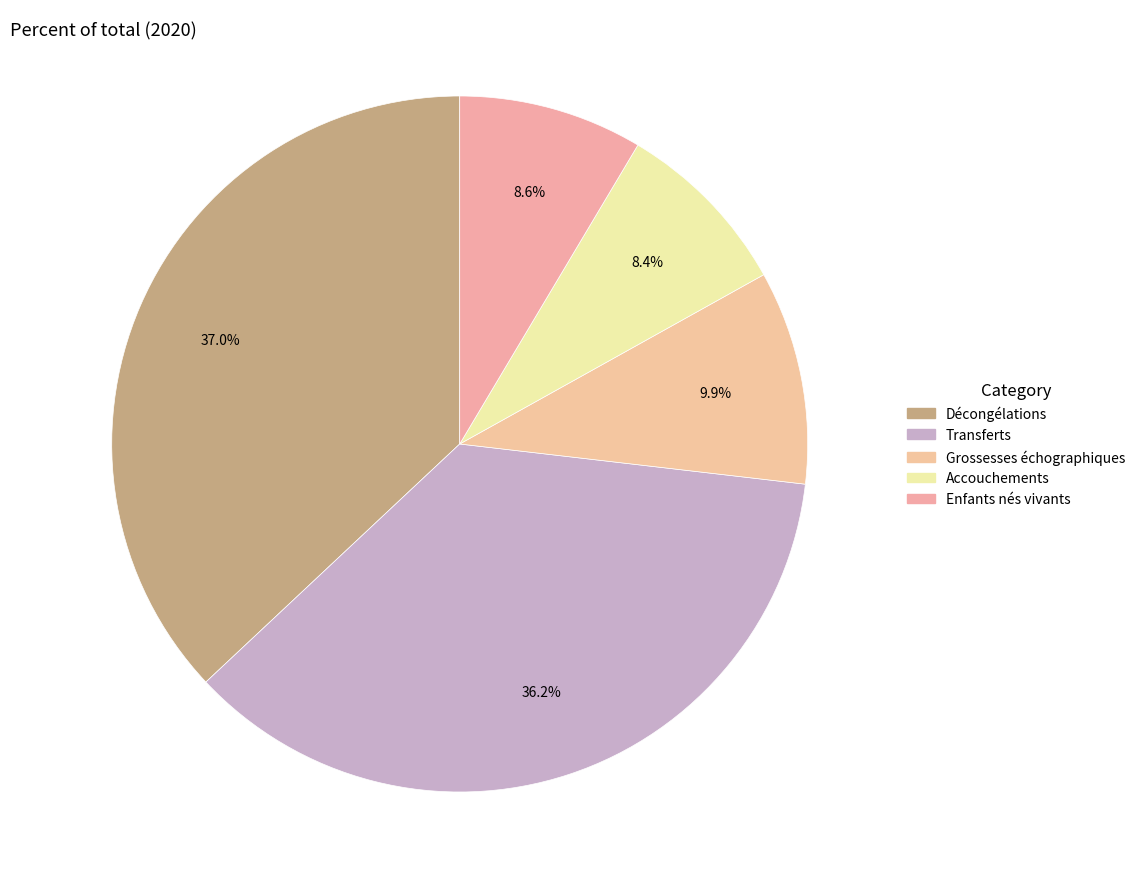

What percentage is the Décongélations slice, to the nearest percent?

37%